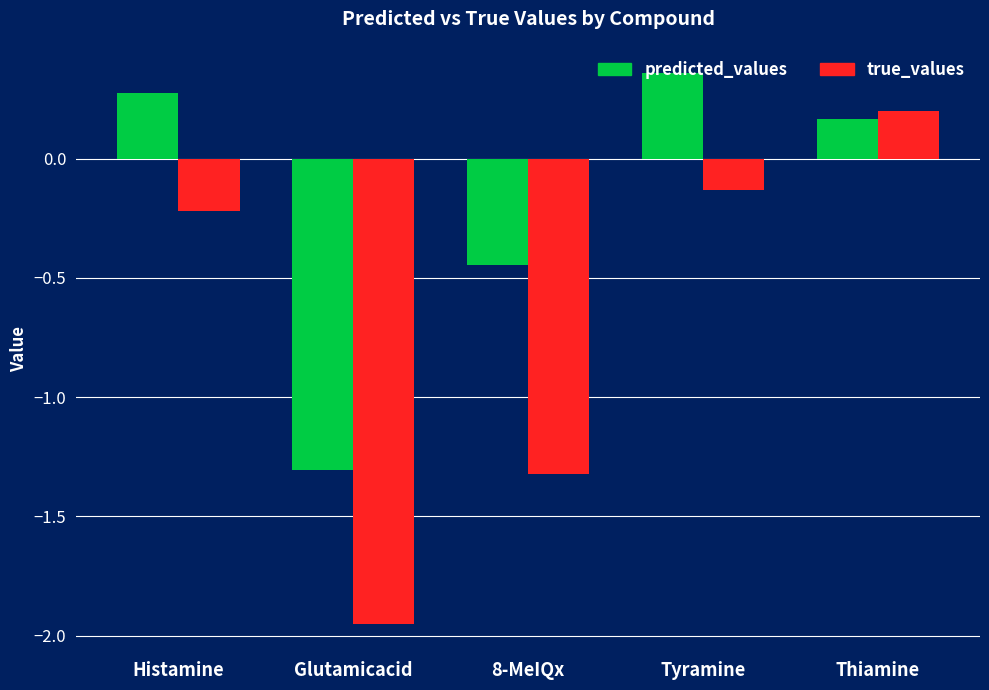

How many data points in predicted_values are above 0?

3